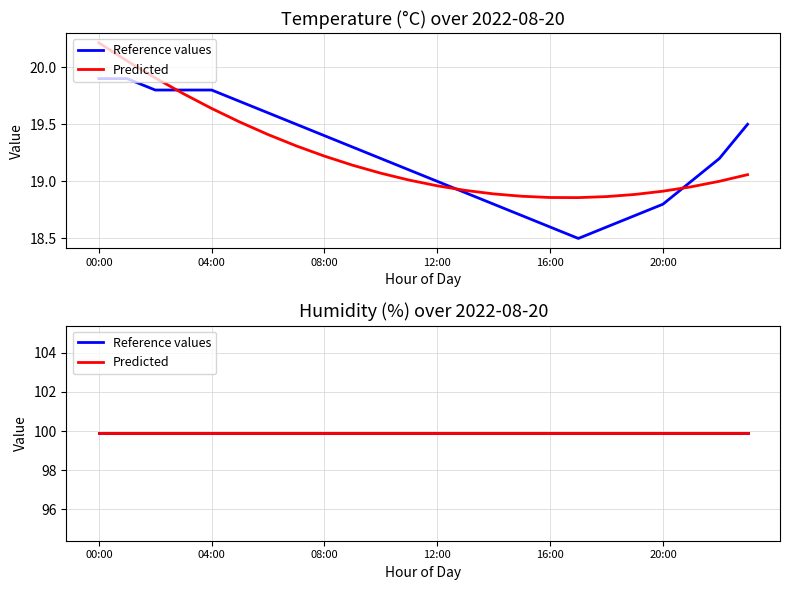

Rank the categories by value from highest to lowest.

00:00, 01:00, 02:00, 03:00, 04:00, 05:00, 06:00, 07:00, 23:00, 08:00, 09:00, 10:00, 22:00, 11:00, 12:00, 21:00, 13:00, 14:00, 20:00, 15:00, 19:00, 16:00, 18:00, 17:00